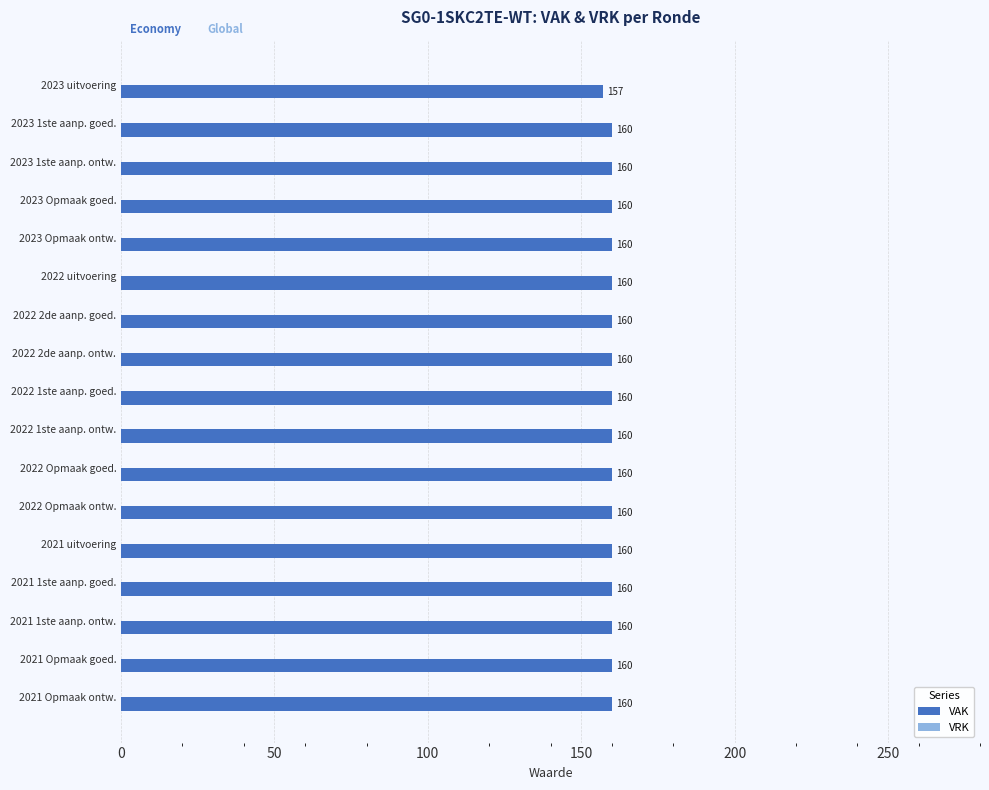

True or false: the data shows 51 at 2021 1ste aanp. ontw..

False